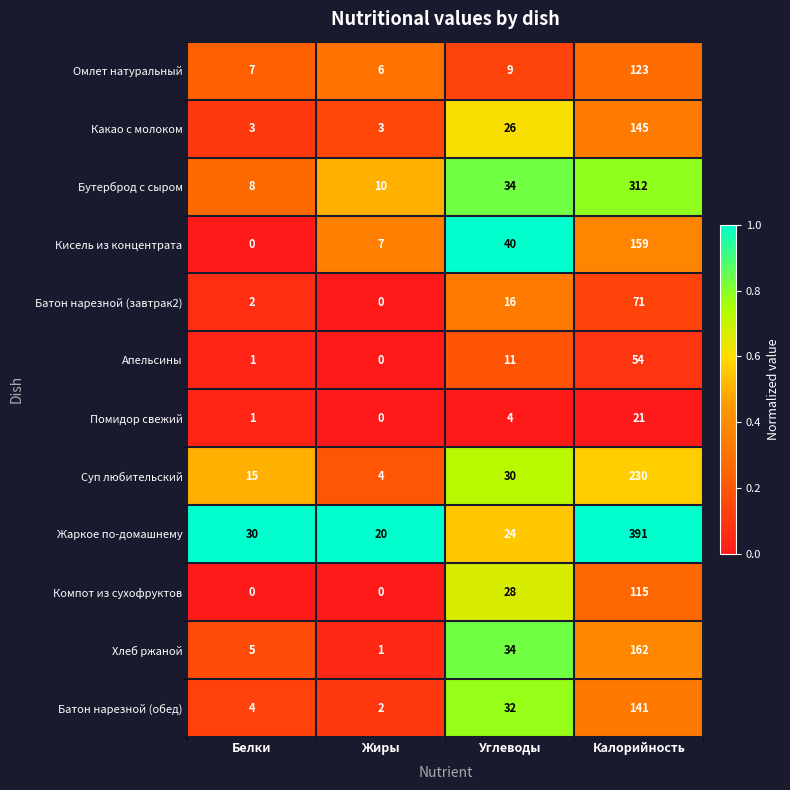

What is the maximum value shown in the chart?

391